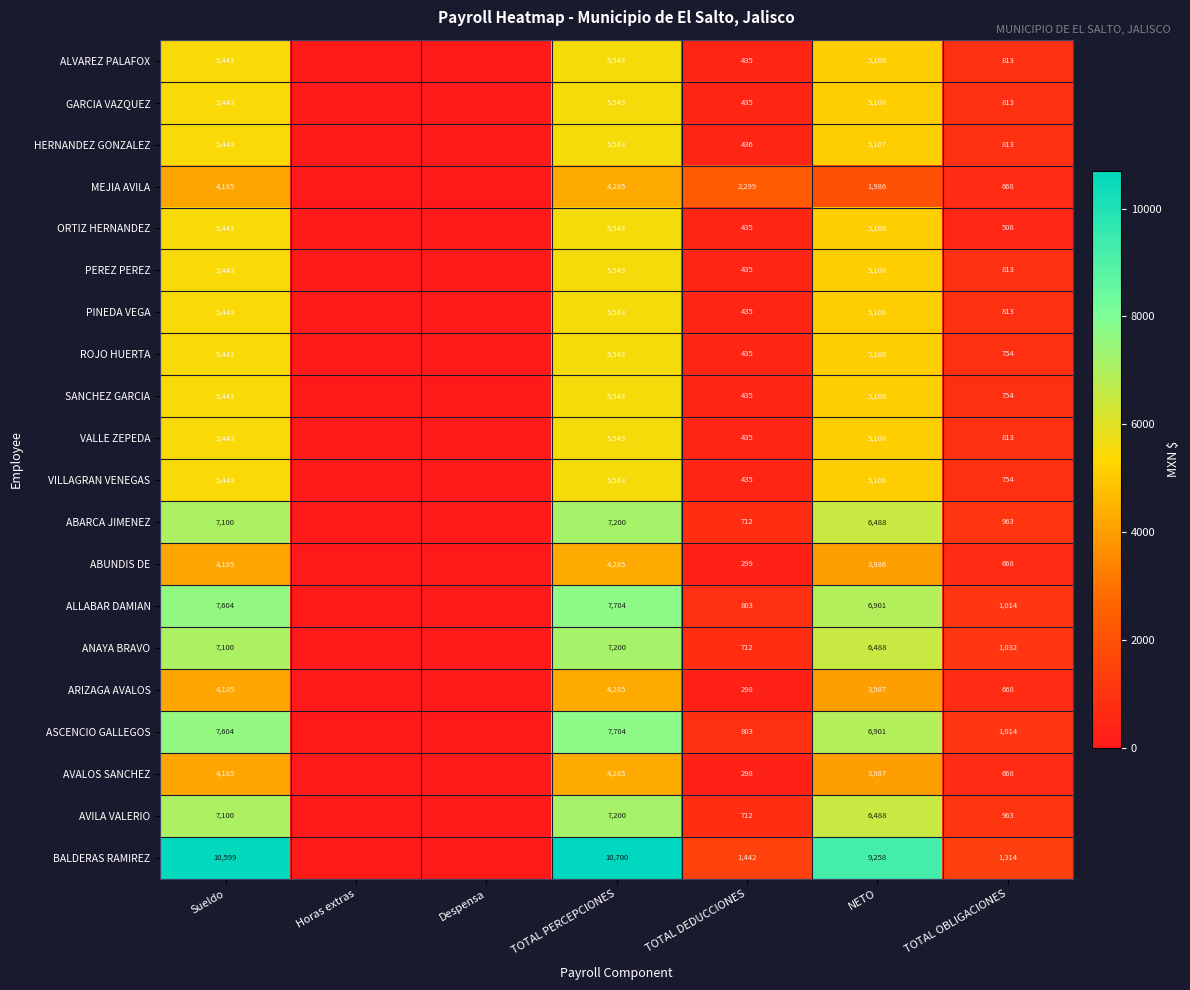

Is it true that PEREZ PEREZ equals 3452 at TOTAL PERCEPCIONES?

False